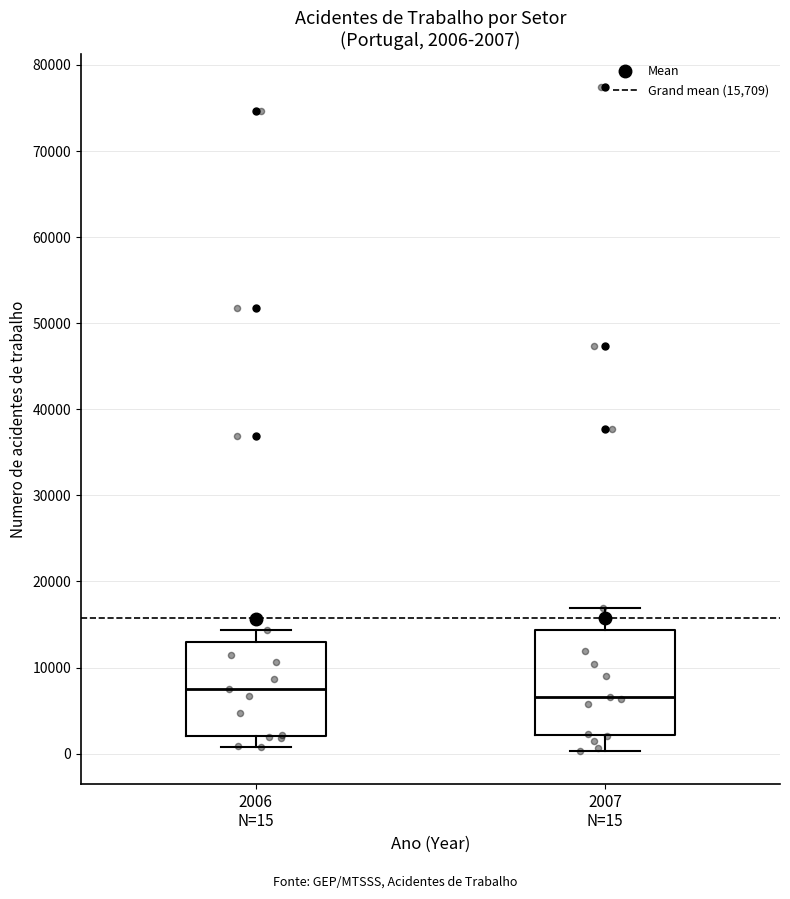

Which box is the tallest, from its lower edge to its upper edge?

2007 N=15